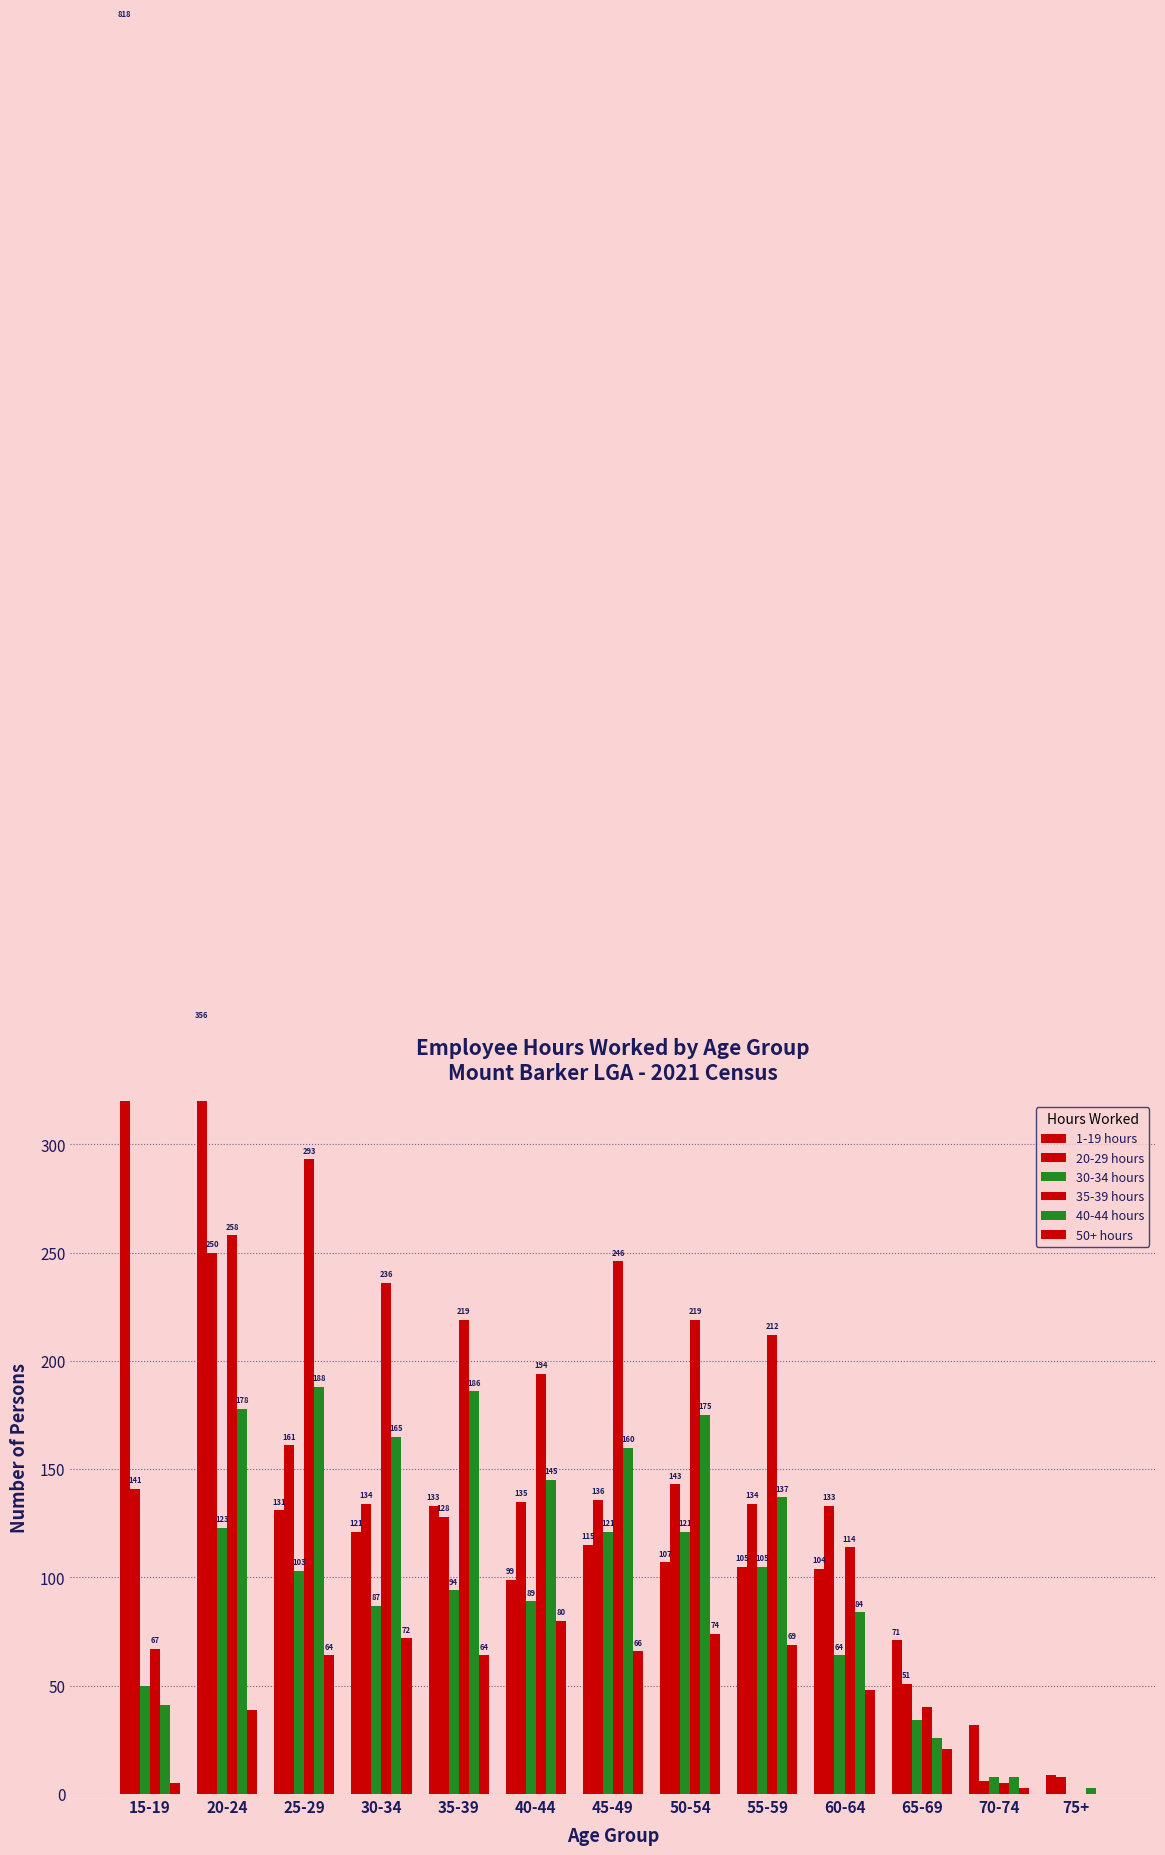

The value of 30-34 hours at 40-44 is 89. True or false?

True